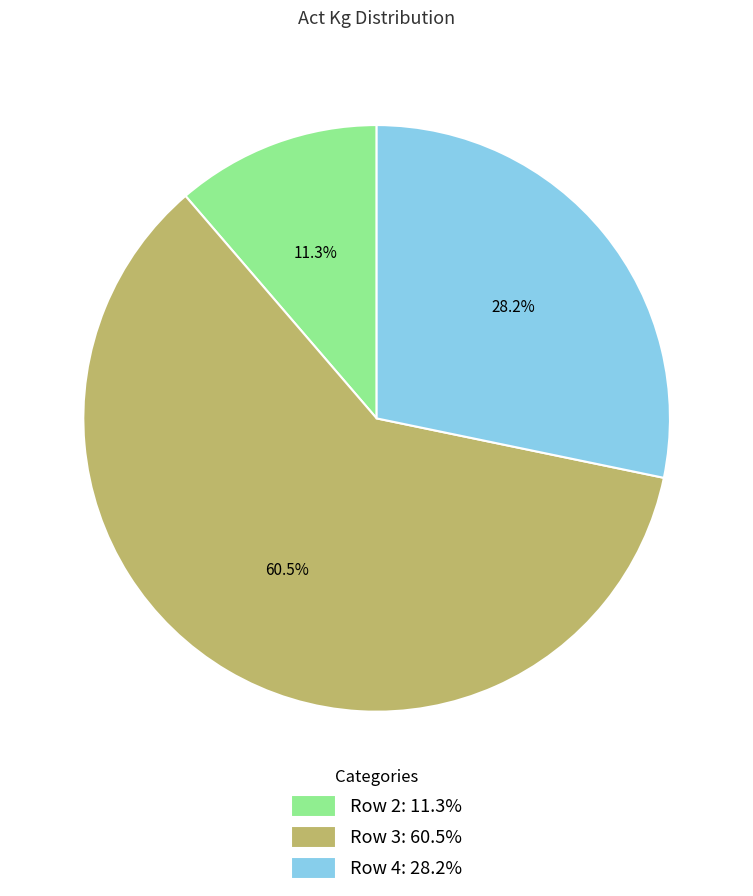

To the nearest percent, what is the average slice percentage?

33%